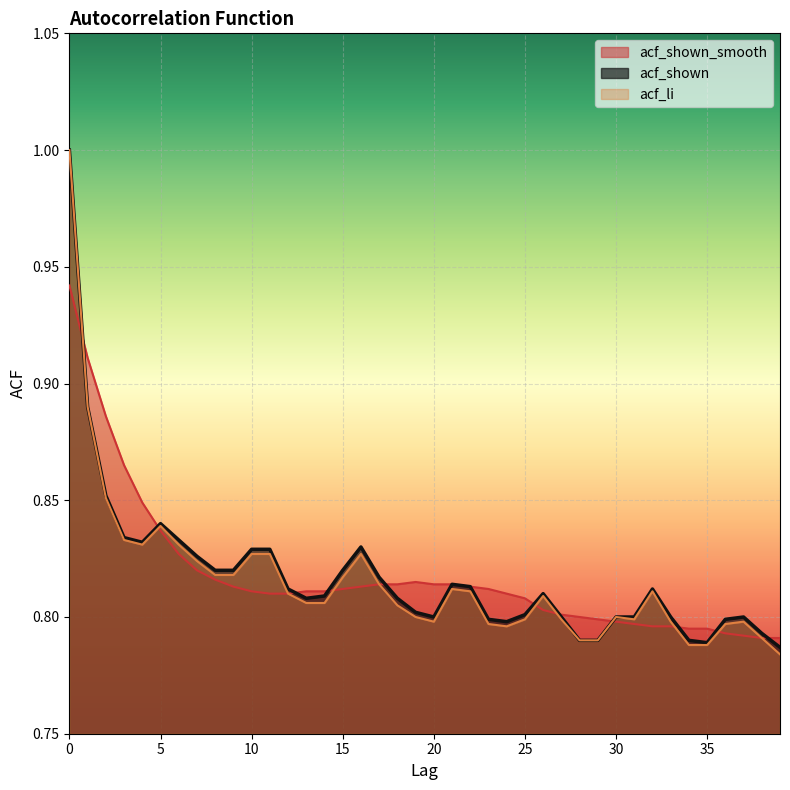

The value of acf_shown_smooth at 35 is 0.8. True or false?

True